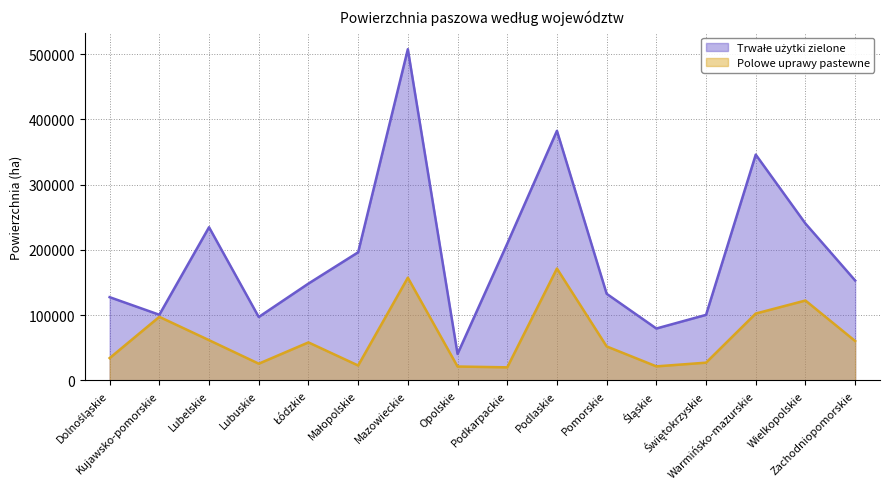

Reading right to left, list all the values displayed in this chart.

Trwałe użytki zielone: 153110	240429	346142	100435	79488	132768	382645	209640	40503	507777	196375	148386	97134	234797	100593	127566
Polowe uprawy pastewne: 60313	122416	102440	27151	21450	52052	171459	19966	21221	157424	22787	58200	25561	61629	97398	34129